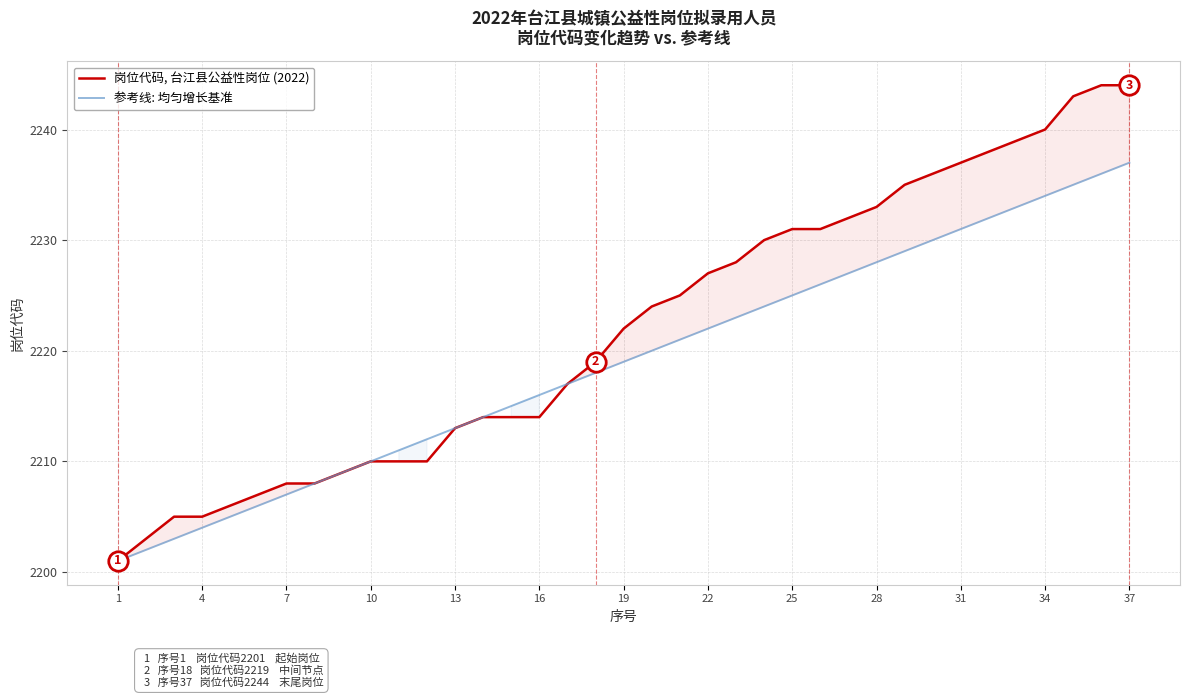

What is the lowest value of the 参考线: 均匀增长基准 series?

2201